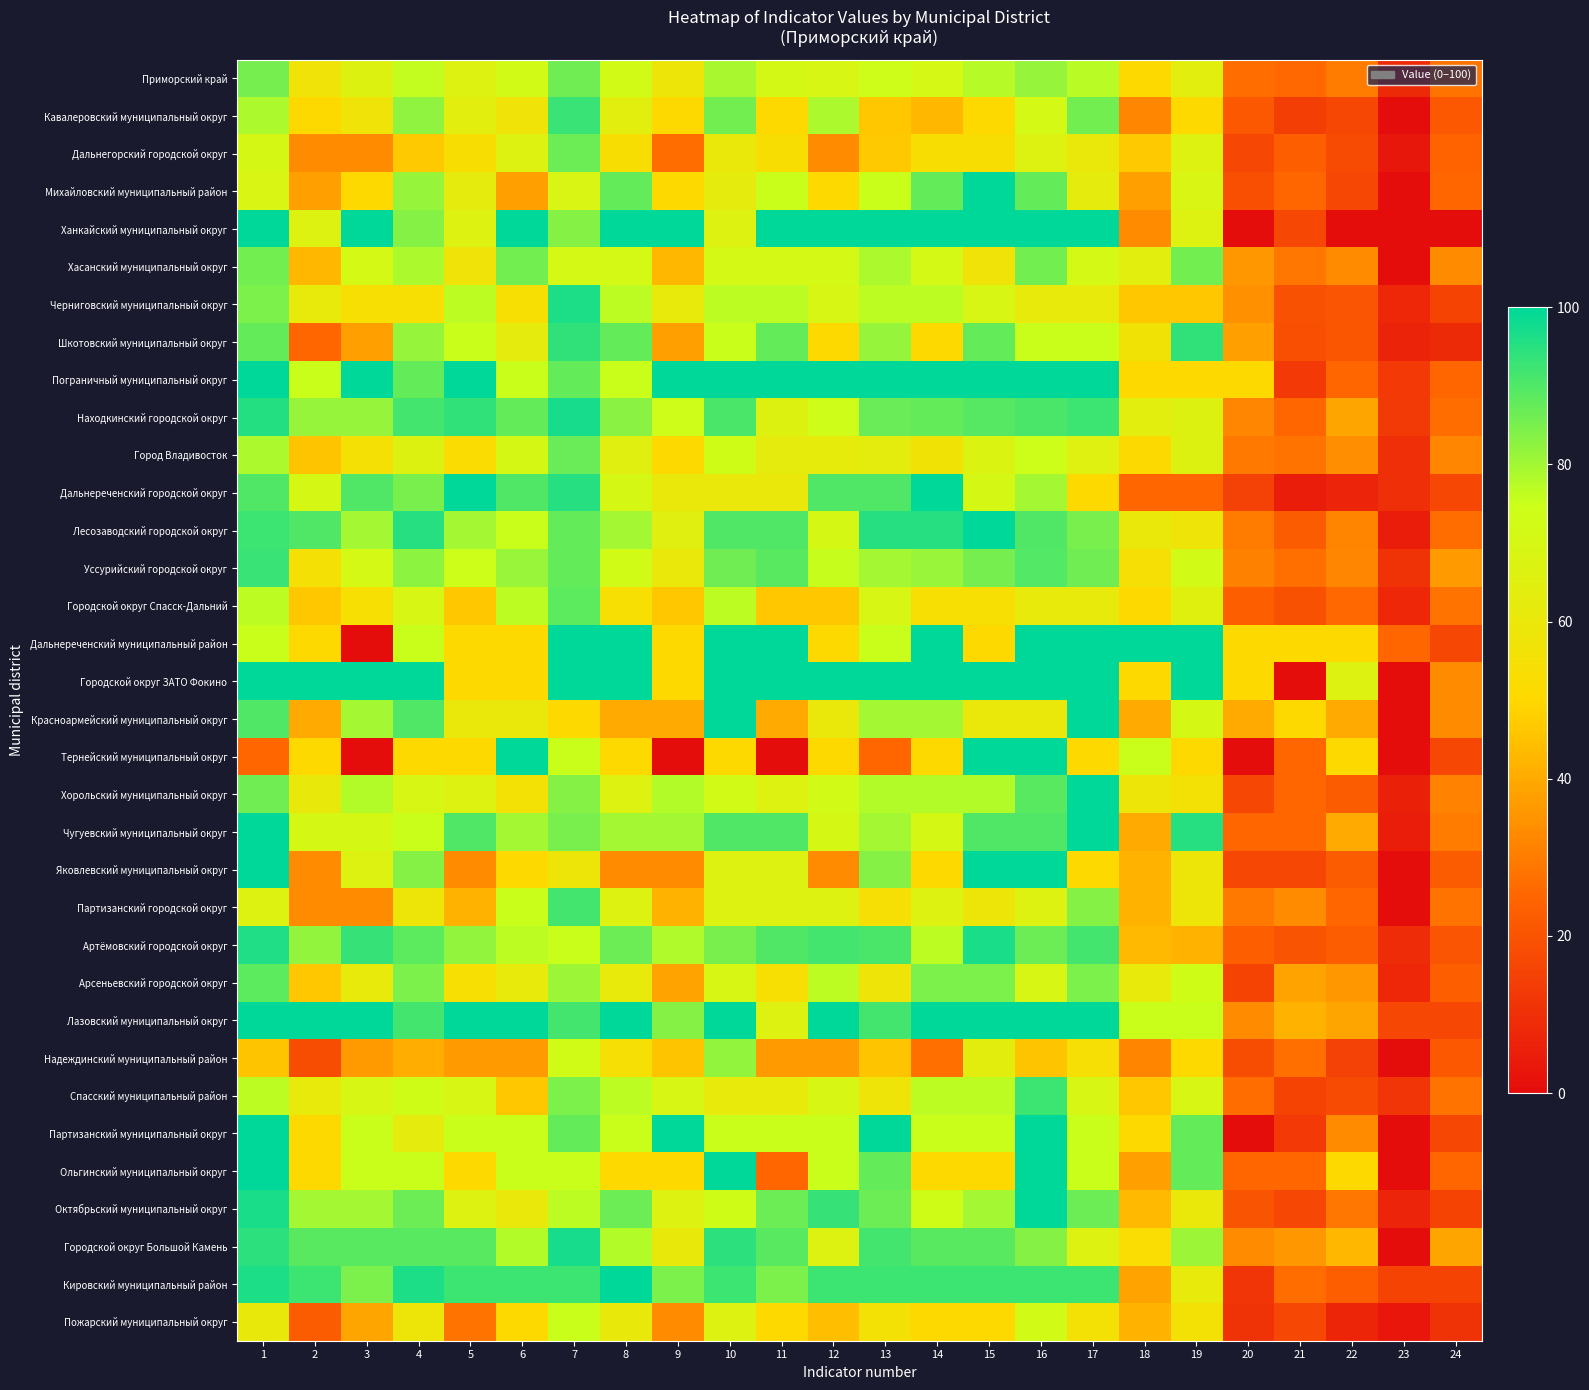

At which category is the sum across all series the highest?

1